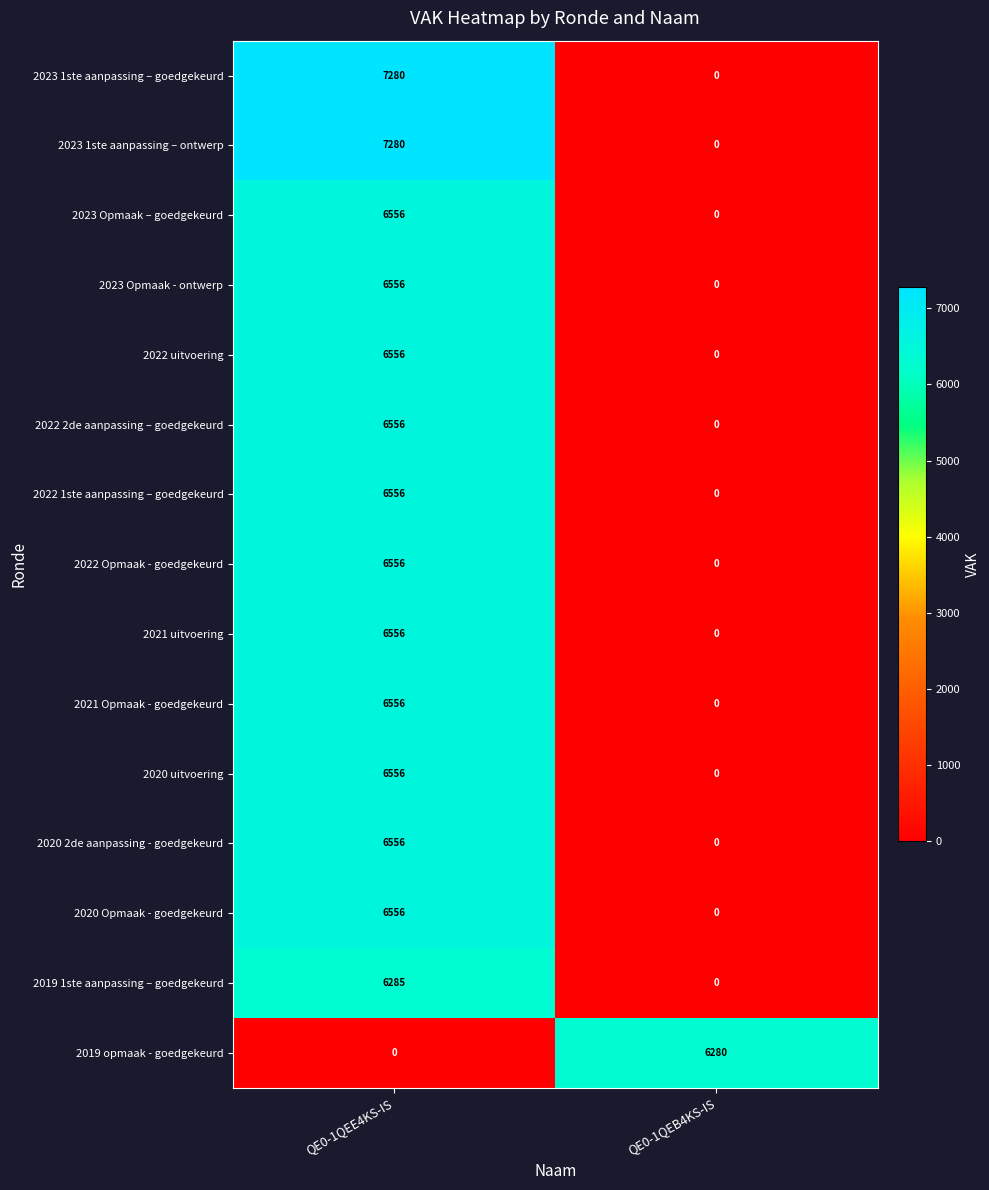

How many series are shown in this chart?

15